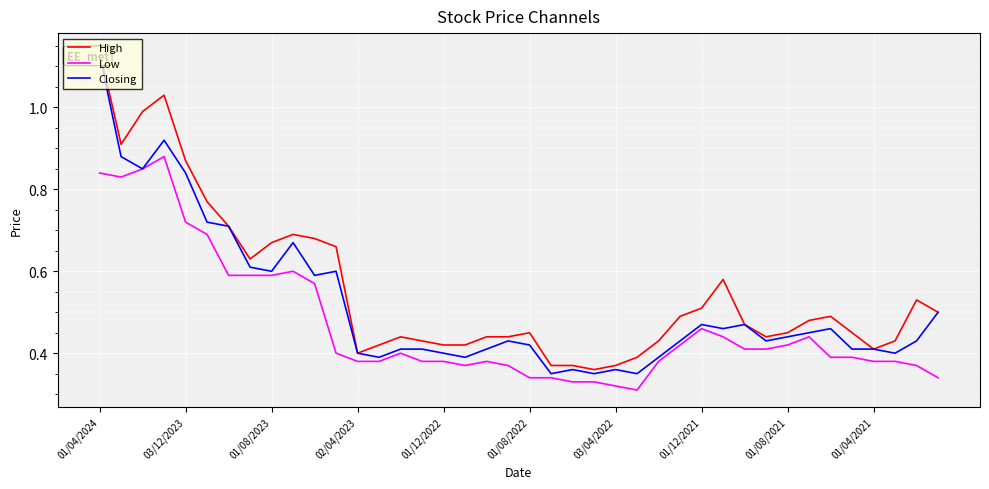

At which category is the sum across all series the highest?

01/04/2024